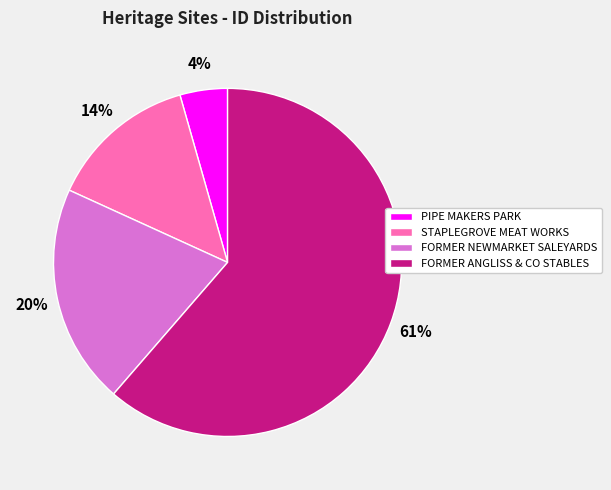

To the nearest percent, what is the average slice percentage?

25%